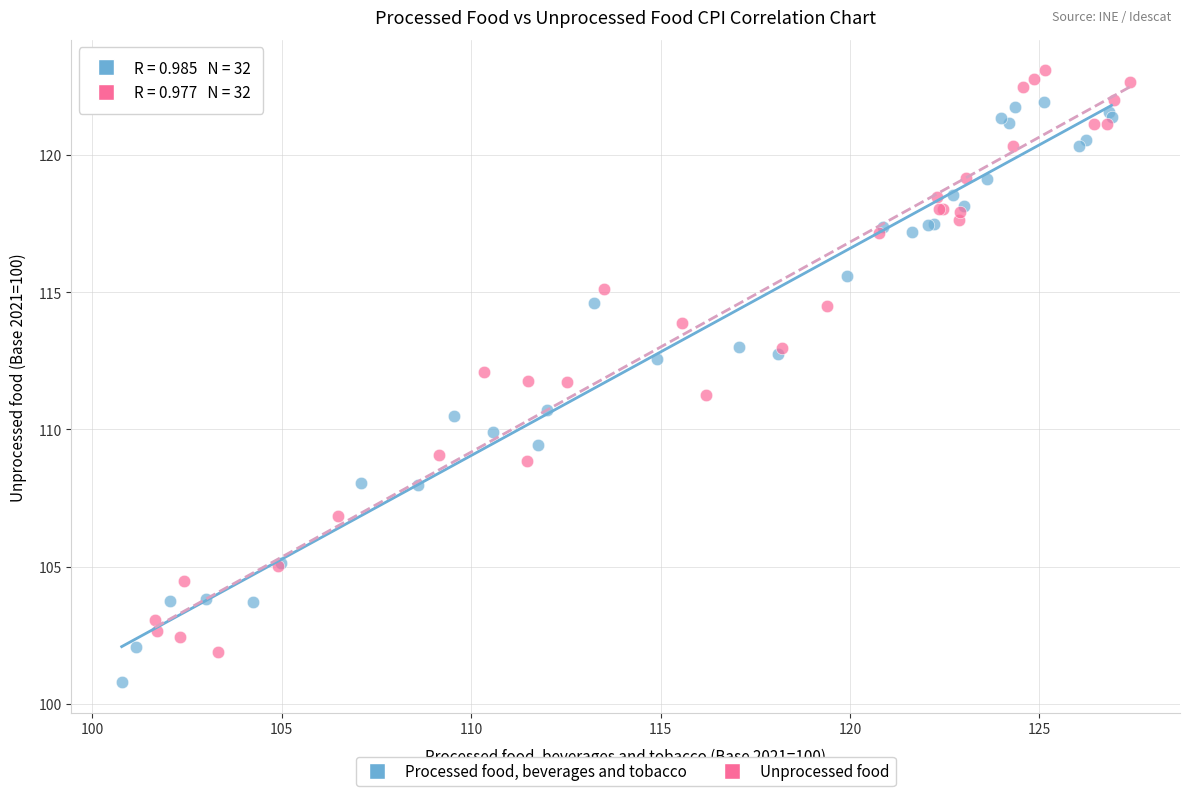

Which series contains the lowest Y value?

Processed food, beverages and tobacco